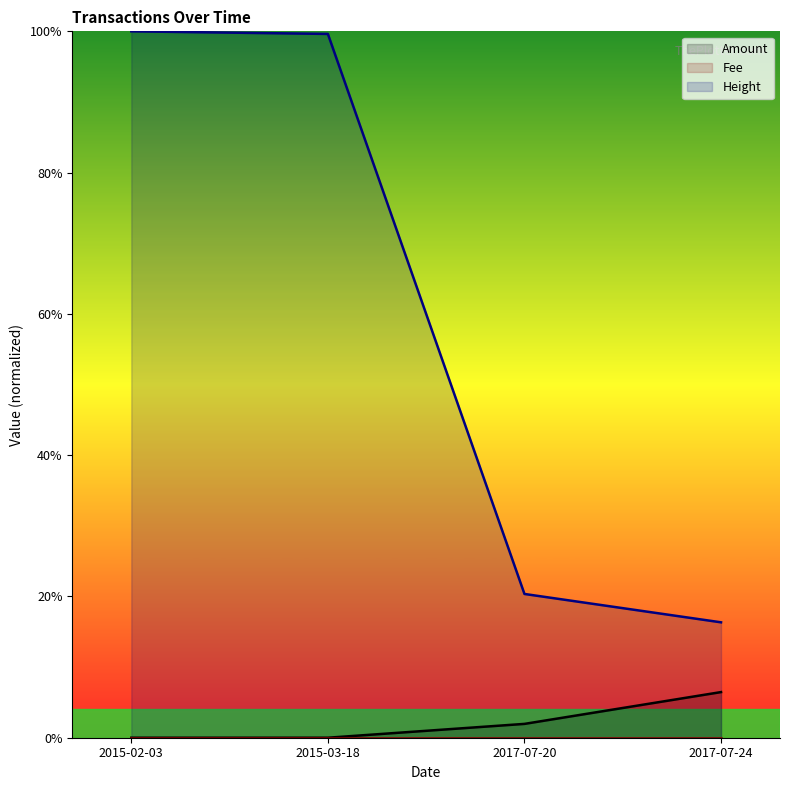

What is the difference between the maximum and minimum values in the Amount series?

0.1